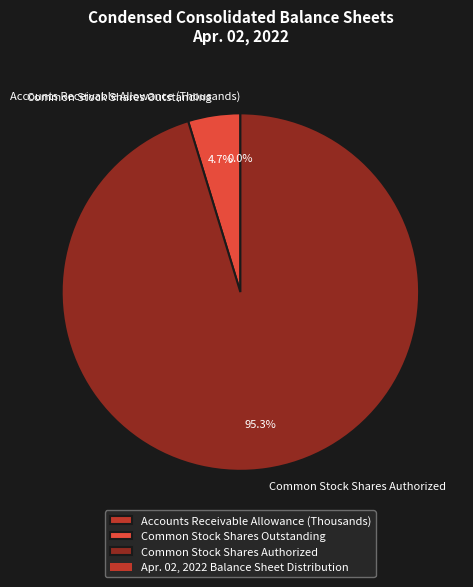

To the nearest percent, what portion does Common Stock Shares Authorized represent?

95%